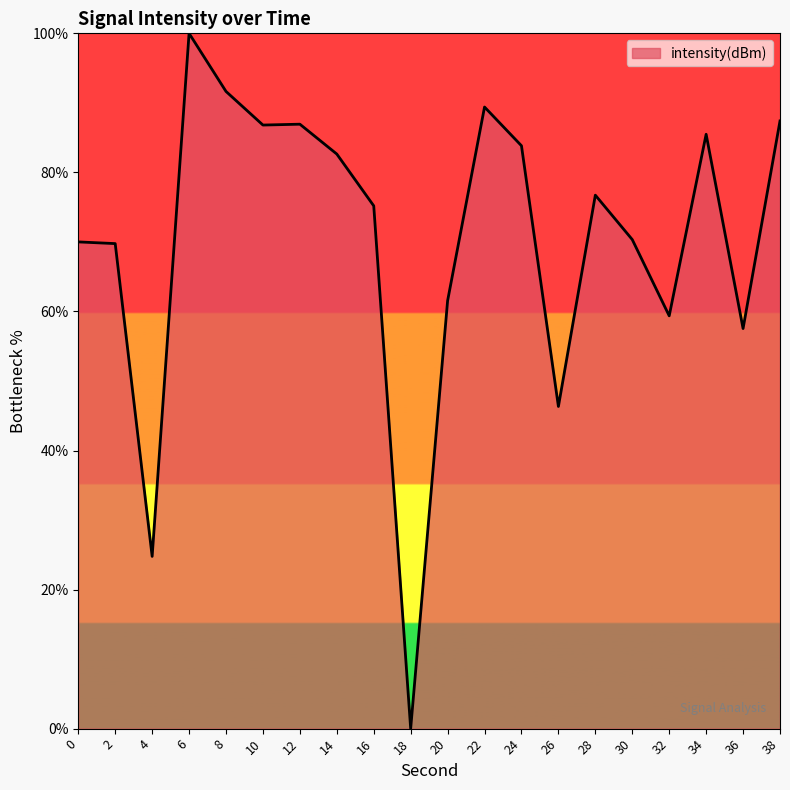

The value at 26 is 46.3. True or false?

True